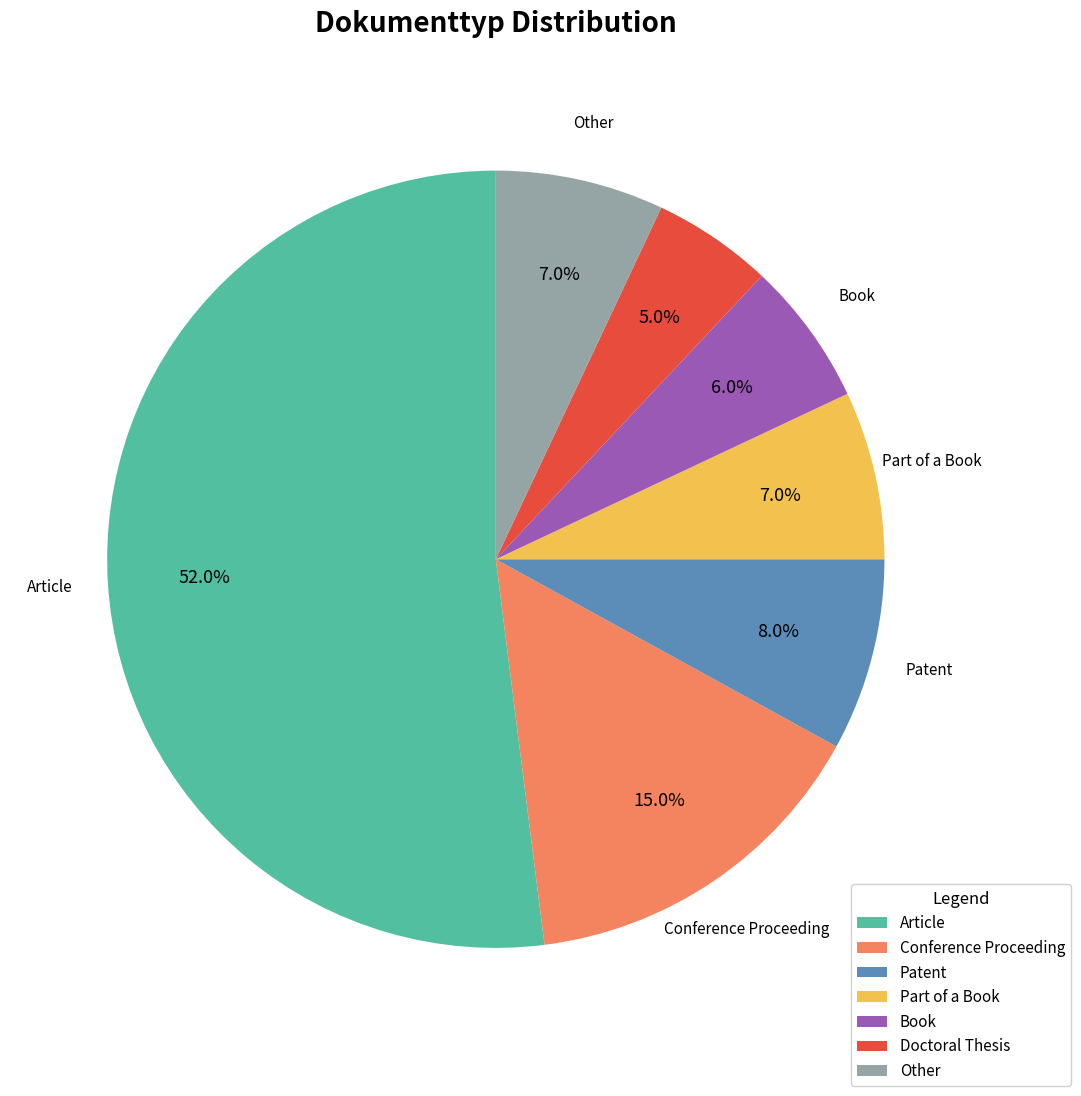

What is the ratio of the value at Conference Proceeding to the value at Part of a Book?

2.1